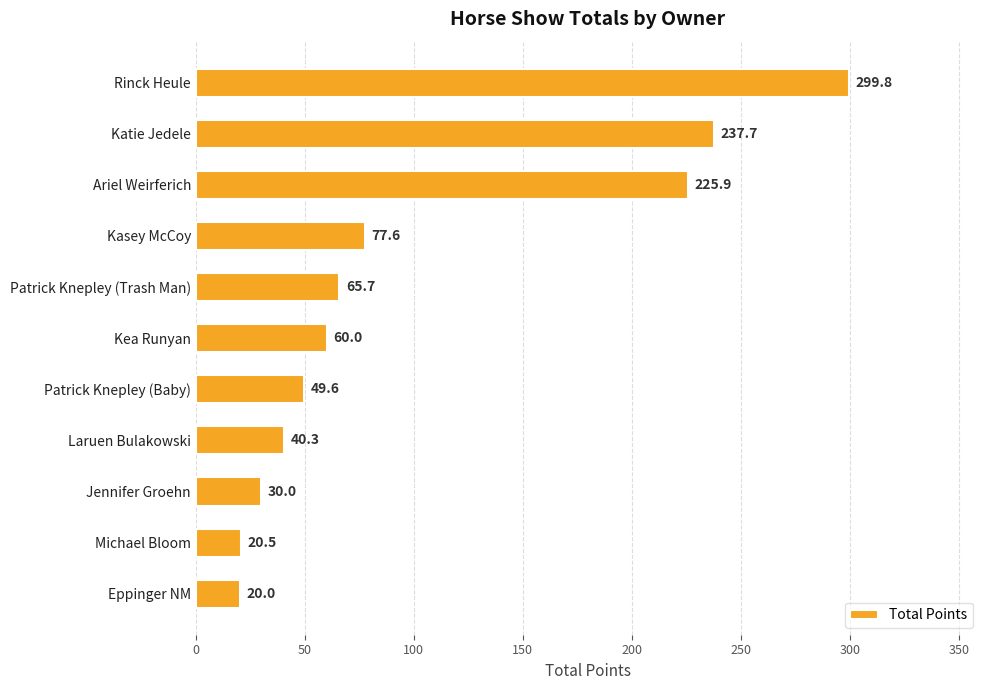

Reading top to bottom, transcribe all the data shown in this chart.

299.8	237.7	225.9	77.6	65.7	60.0	49.6	40.3	30.0	20.5	20.0